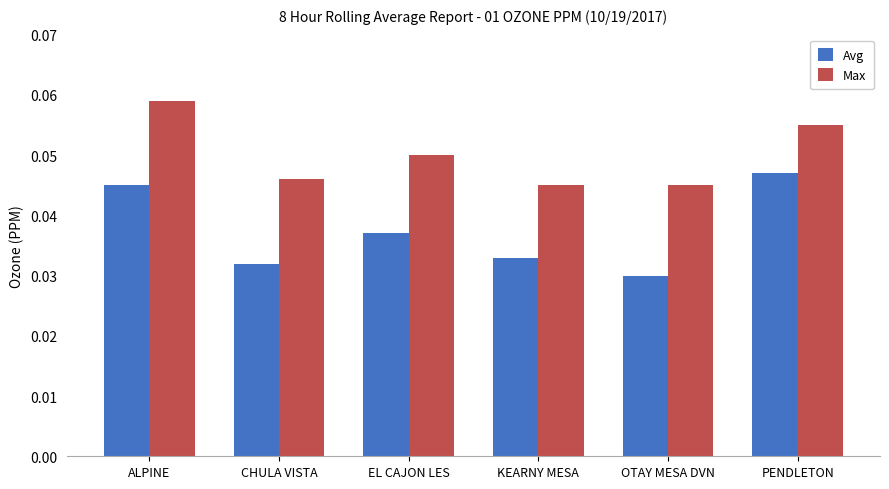

What is the label of the 5th bar from the left?

OTAY MESA DVN